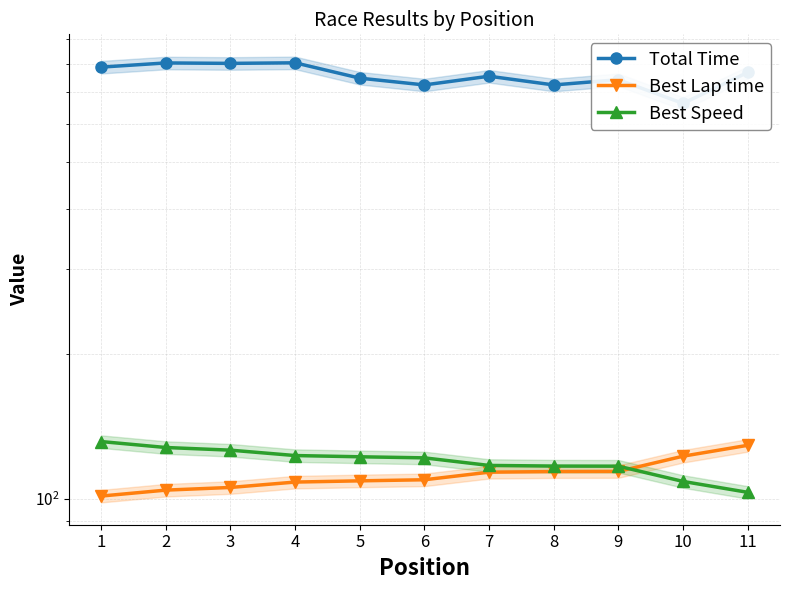

At which category is the sum across all series the highest?

2